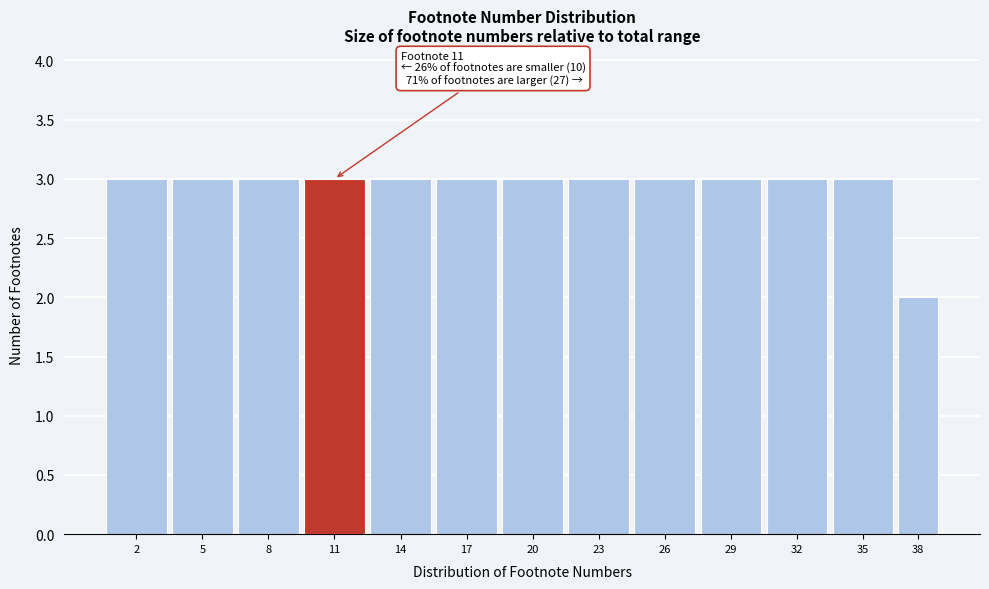

Reading right to left, transcribe all the data shown in this chart.

38=2	35=3	32=3	29=3	26=3	23=3	20=3	17=3	14=3	11=3	8=3	5=3	2=3